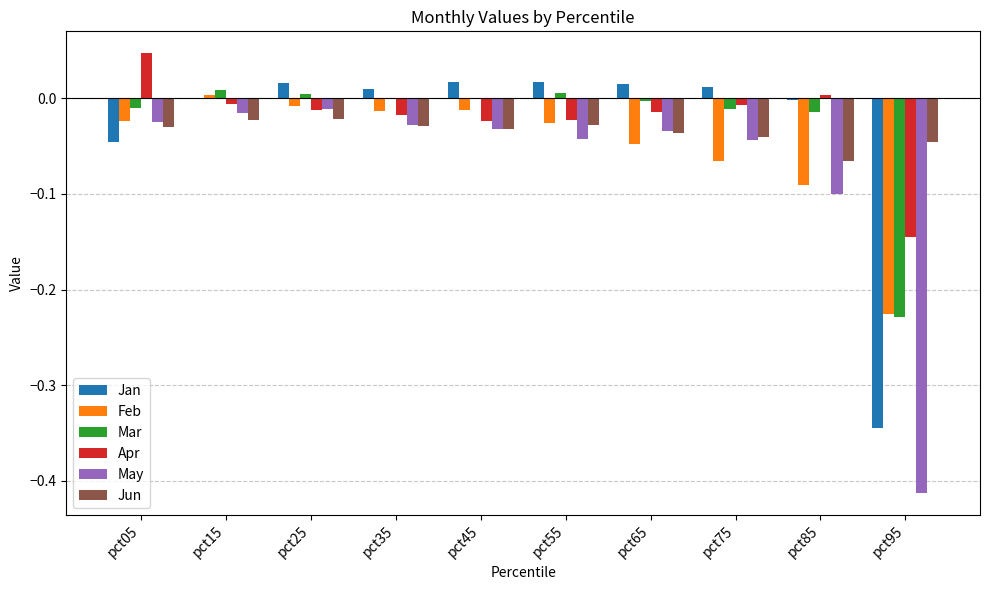

True or false: Jun has a value of -0.0 at pct35.

True